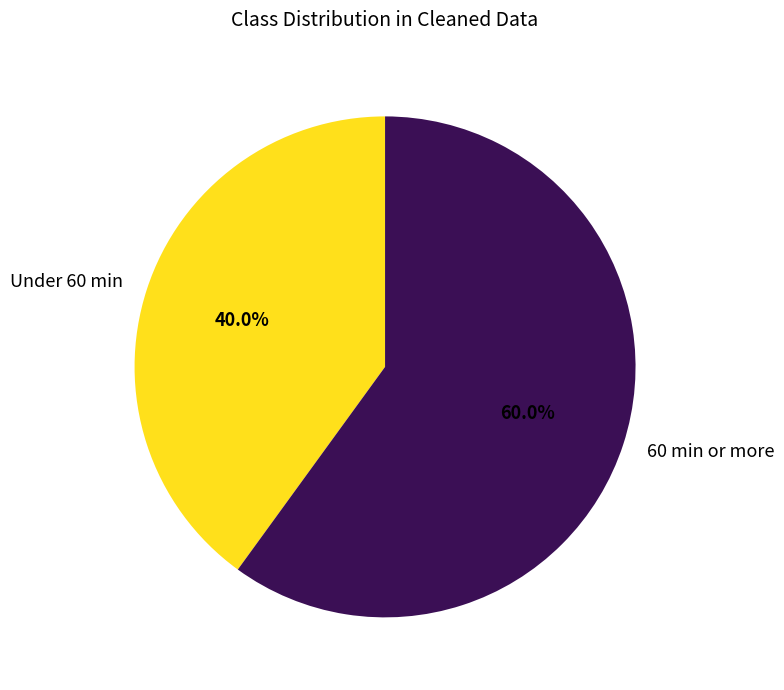

What is the largest slice in the pie chart?

60 min or more